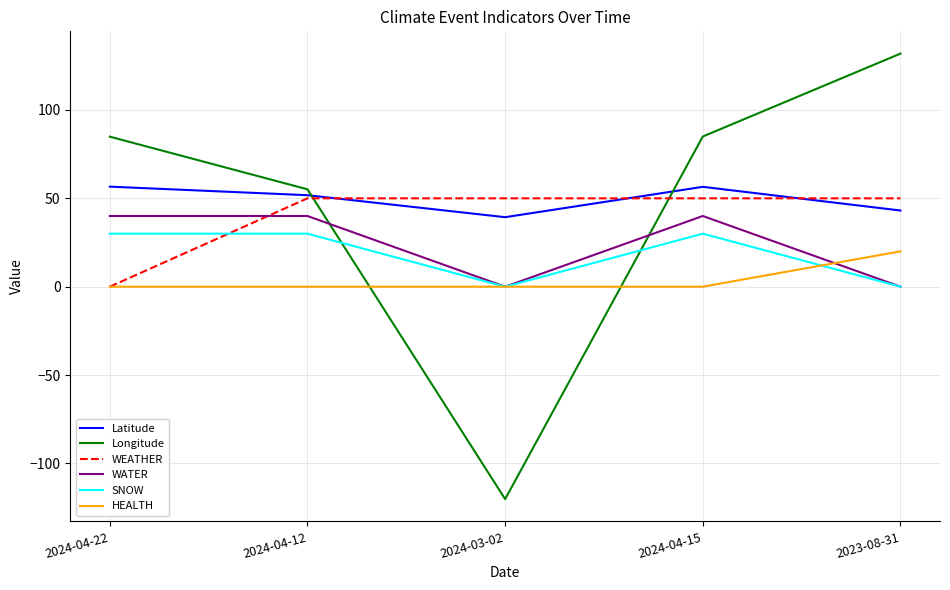

List the series in order of their peak value, highest first.

Longitude, Latitude, WEATHER, WATER, SNOW, HEALTH